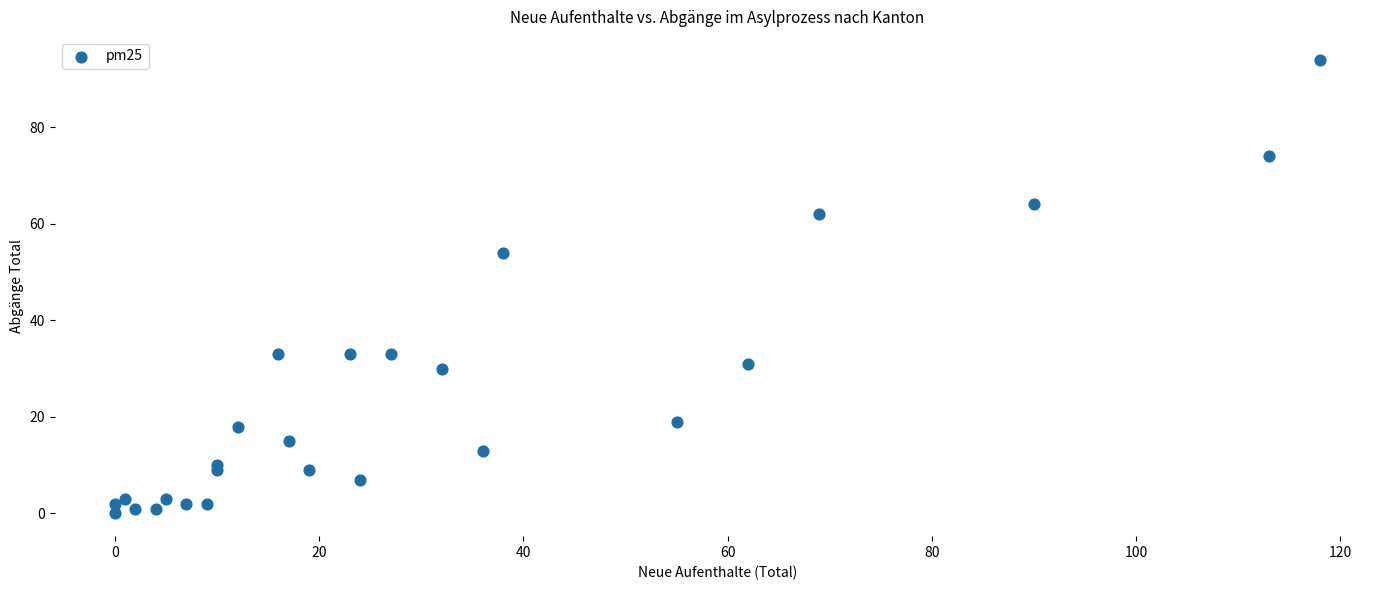

What Y value in the scatter plot is closest to 47?

54